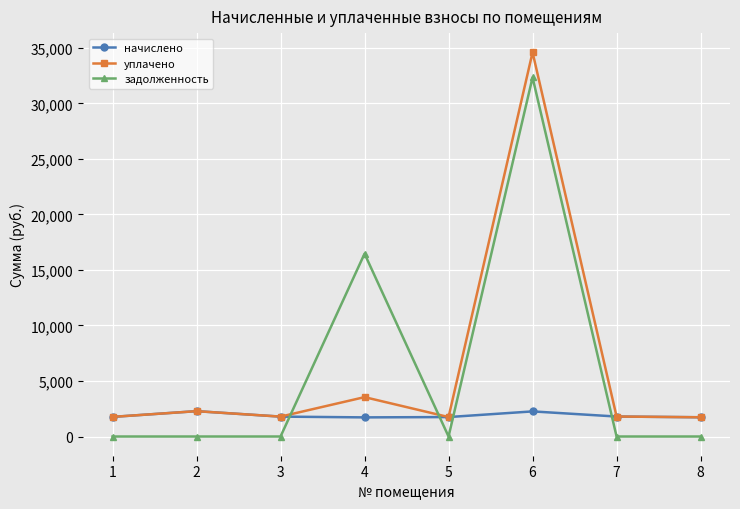

What is the difference between the second highest and second lowest values in the задолженность series?

16467.3